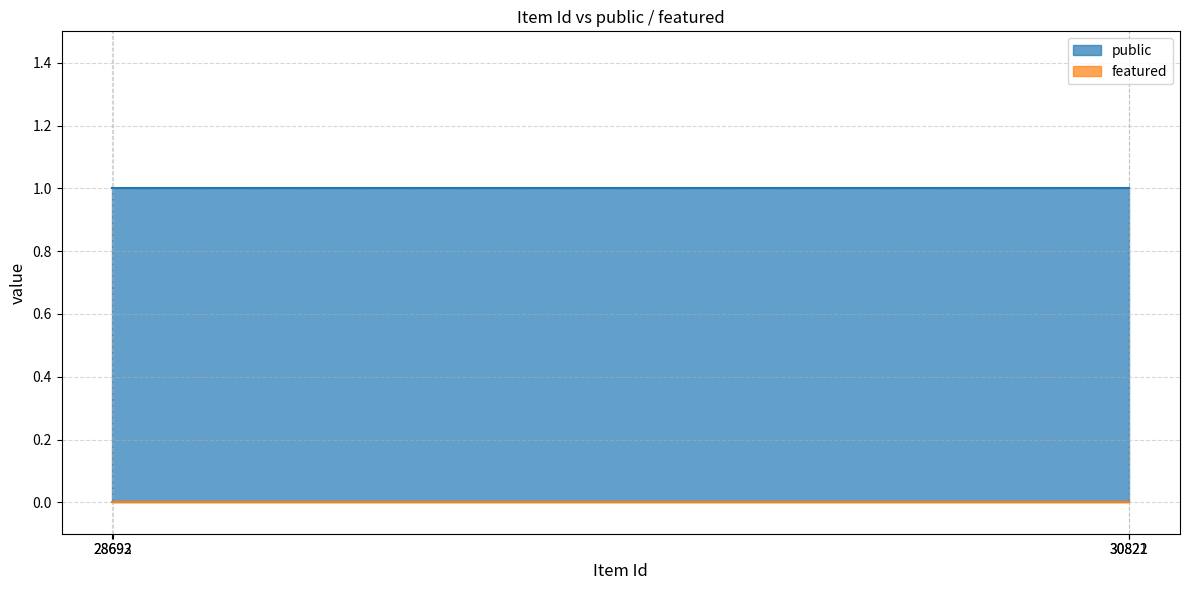

At which label does featured reach its minimum?

28692